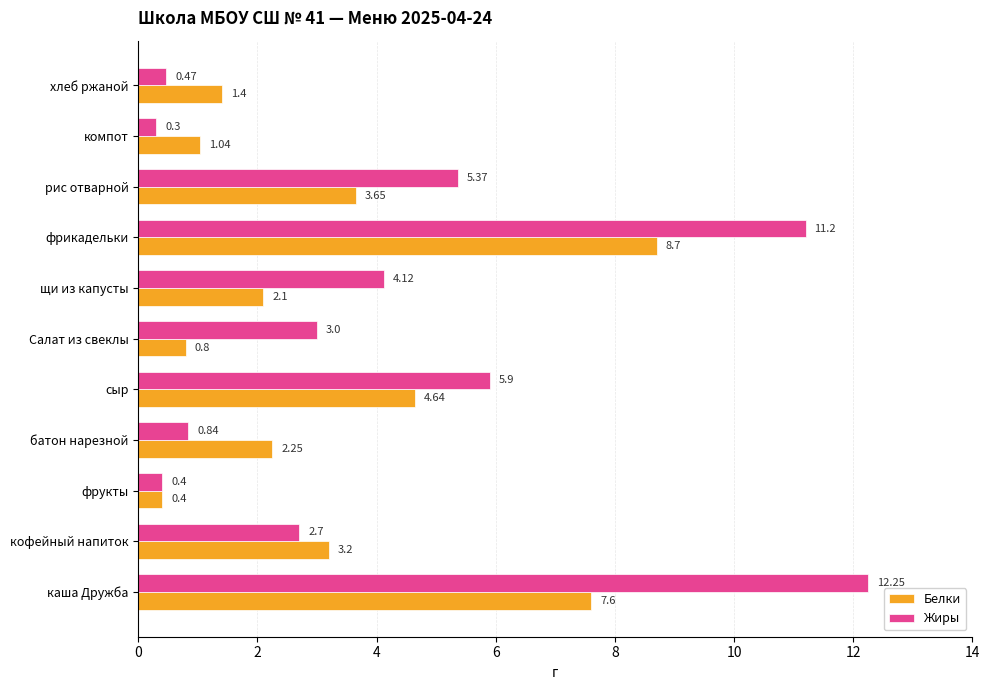

Where is Жиры nearest to the value 6?

сыр